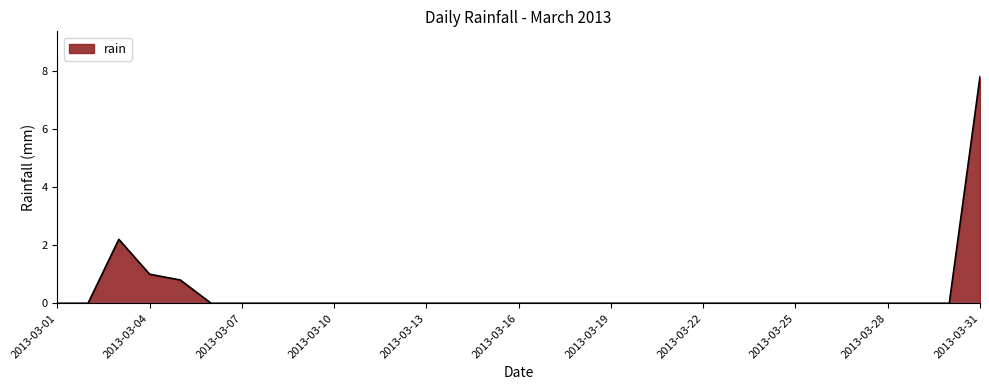

What is the greatest value displayed?

7.8